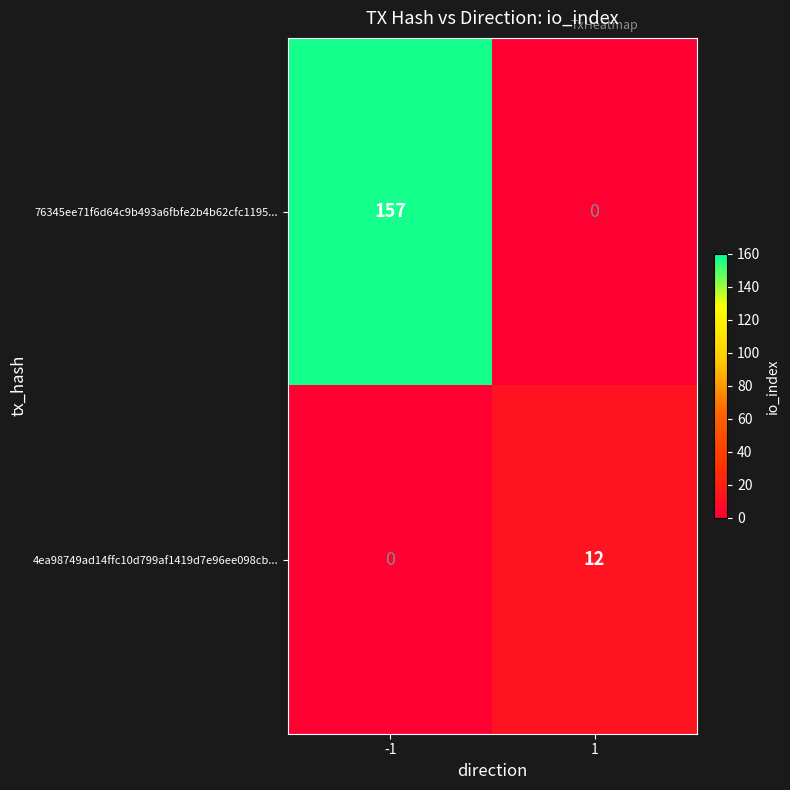

What is the maximum value for 76345ee71f6d64c9b493a6fbfe2b4b62cfc1195...?

157